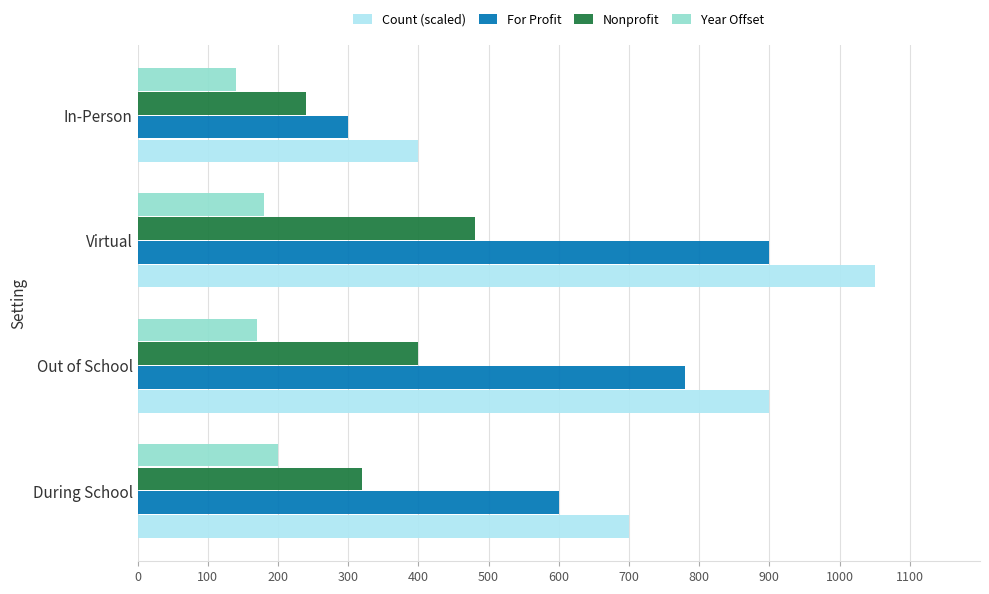

List the series in order of their overall mean, lowest first.

Year Offset, Nonprofit, For Profit, Count (scaled)